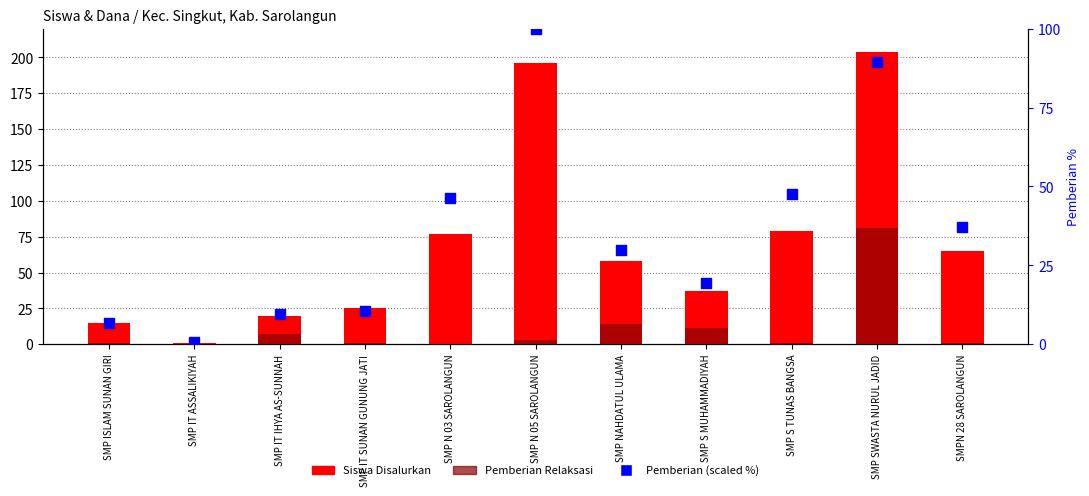

Which series has the largest Y range (max minus min)?

Siswa Disalurkan